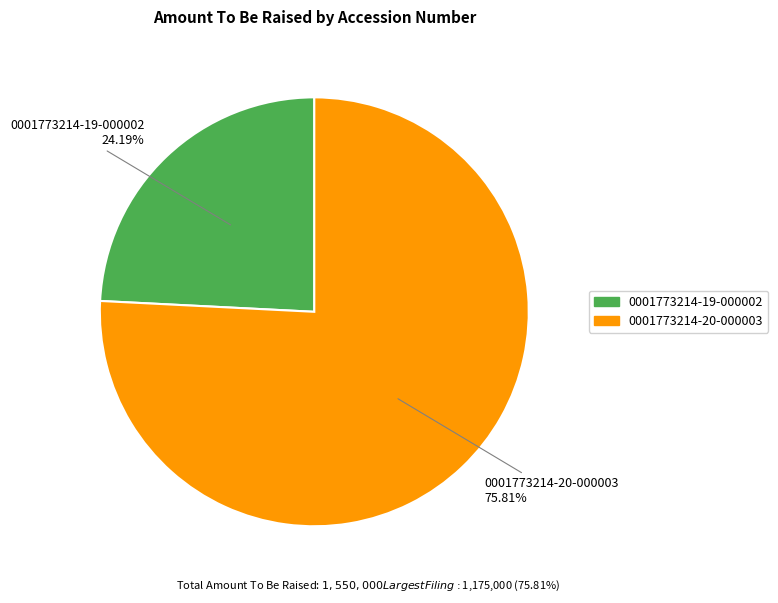

Which category has the biggest portion of the pie?

0001773214-20-000003